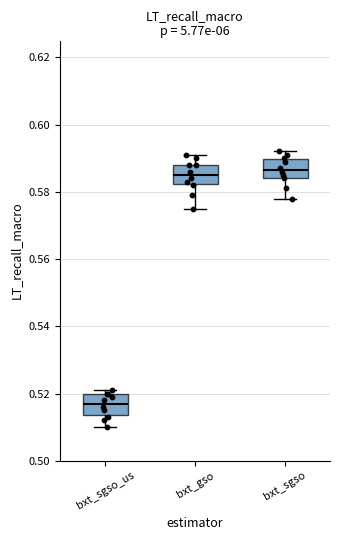

Reading left to right, read every box against the y-axis: the position of its median line, the range the box covers, and the ends of its whiskers. The values are not printed on the chart, so give them approximately, as read against the axis.

bxt_sgso_us: median 0.518, box 0.514 to 0.520, whiskers 0.510 to 0.522
bxt_gso: median 0.586, box 0.582 to 0.588, whiskers 0.576 to 0.592
bxt_sgso: median 0.586, box 0.584 to 0.590, whiskers 0.578 to 0.592